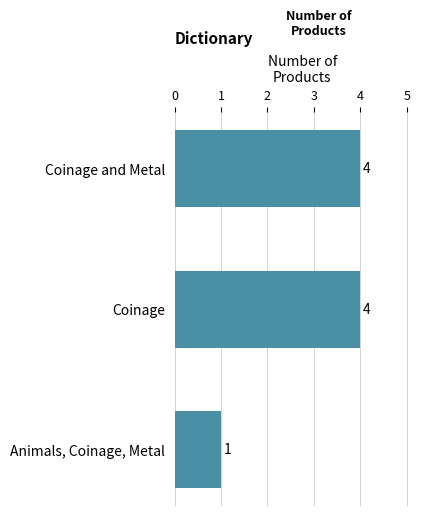

What is the label of the 3rd bar from the bottom?

Coinage and Metal